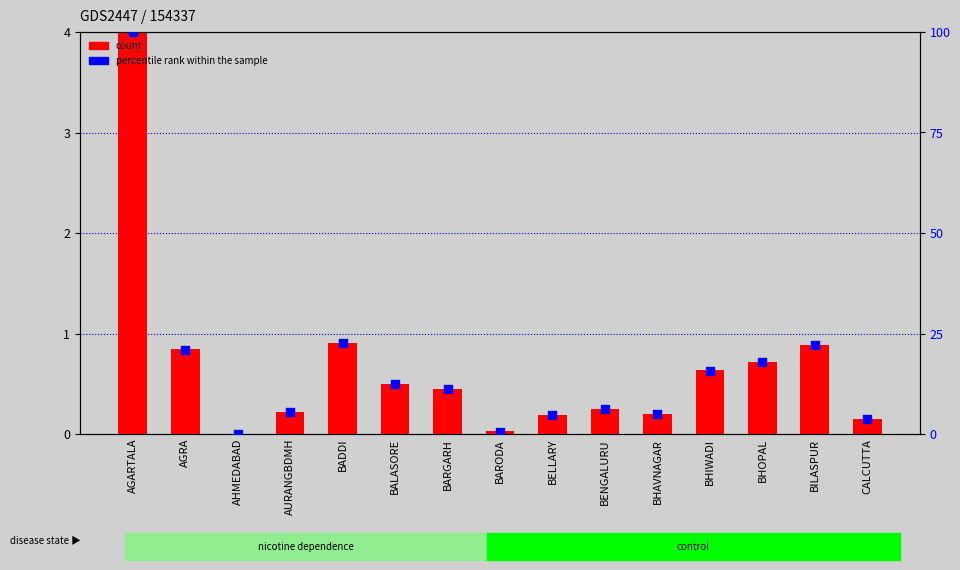

What are all the series names shown in the legend?

count, percentile rank within the sample